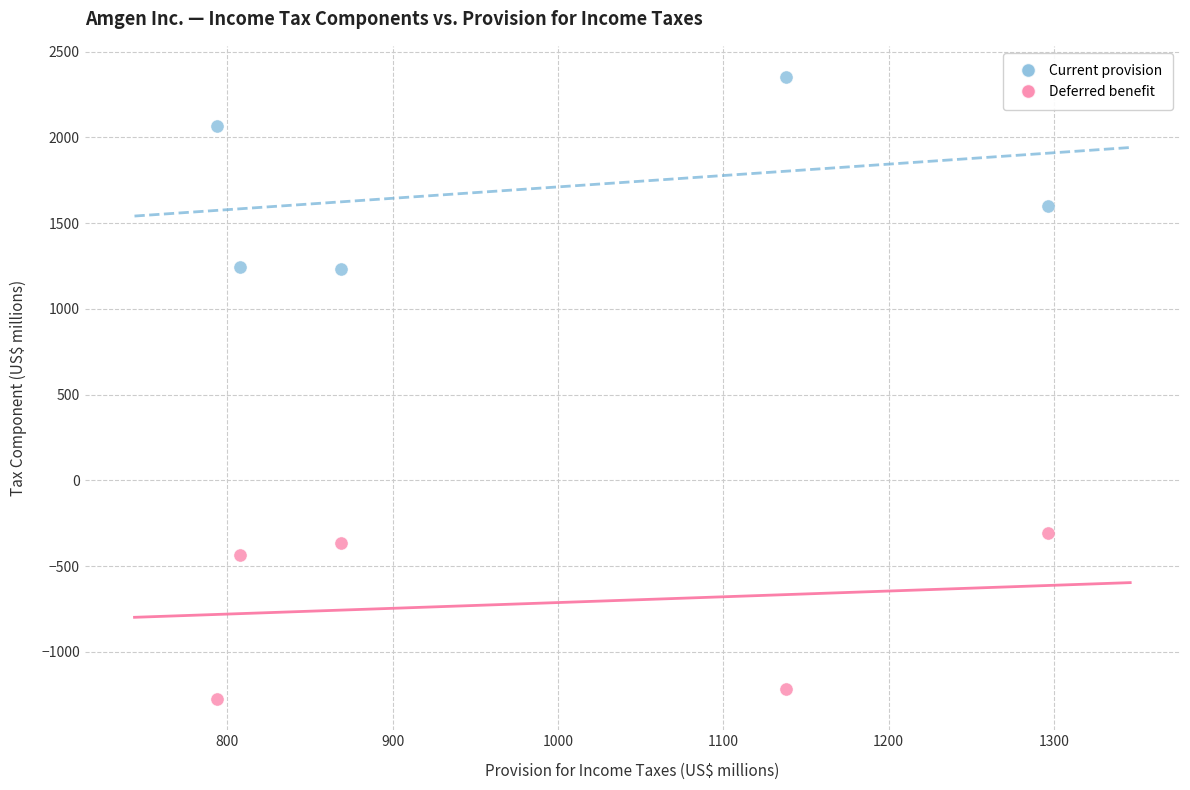

Which series has the widest spread of Y values?

Current provision